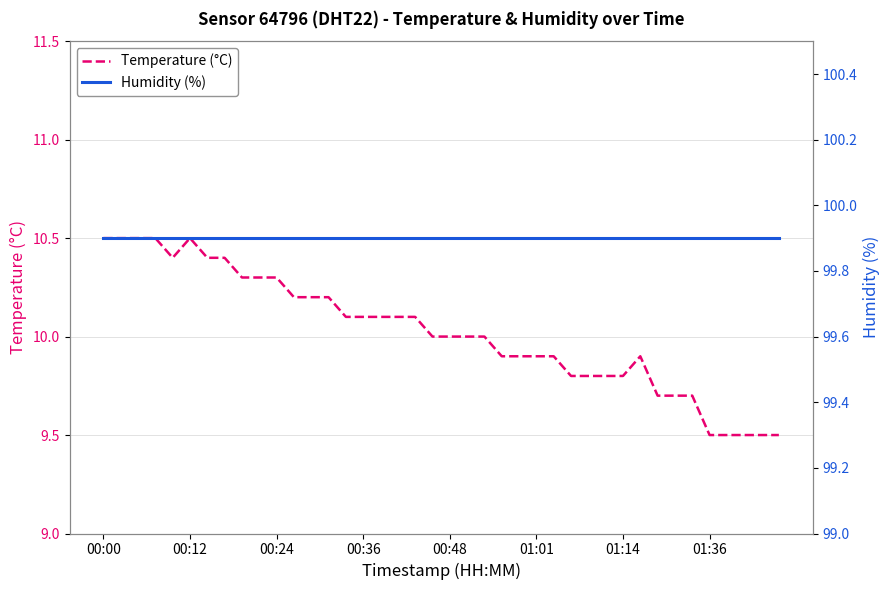

At 00:00, list the series in order from largest to smallest.

Humidity (%), Temperature (°C)